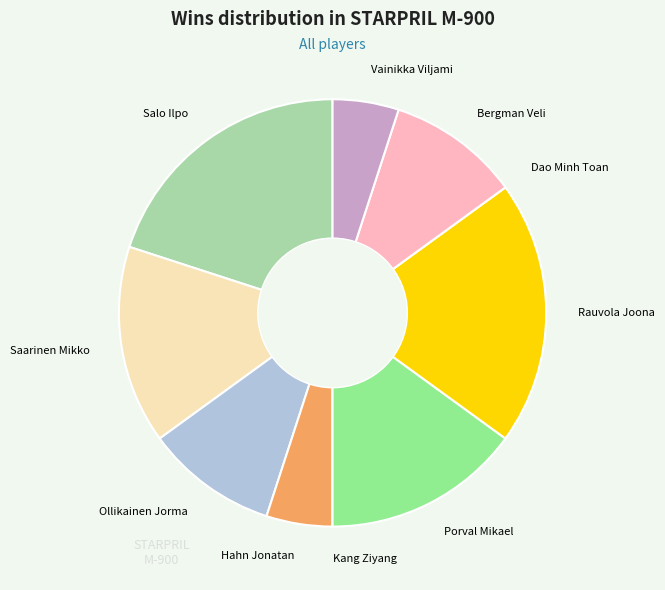

What is the ratio of the value at Ollikainen Jorma to the value at Hahn Jonatan?

2.0